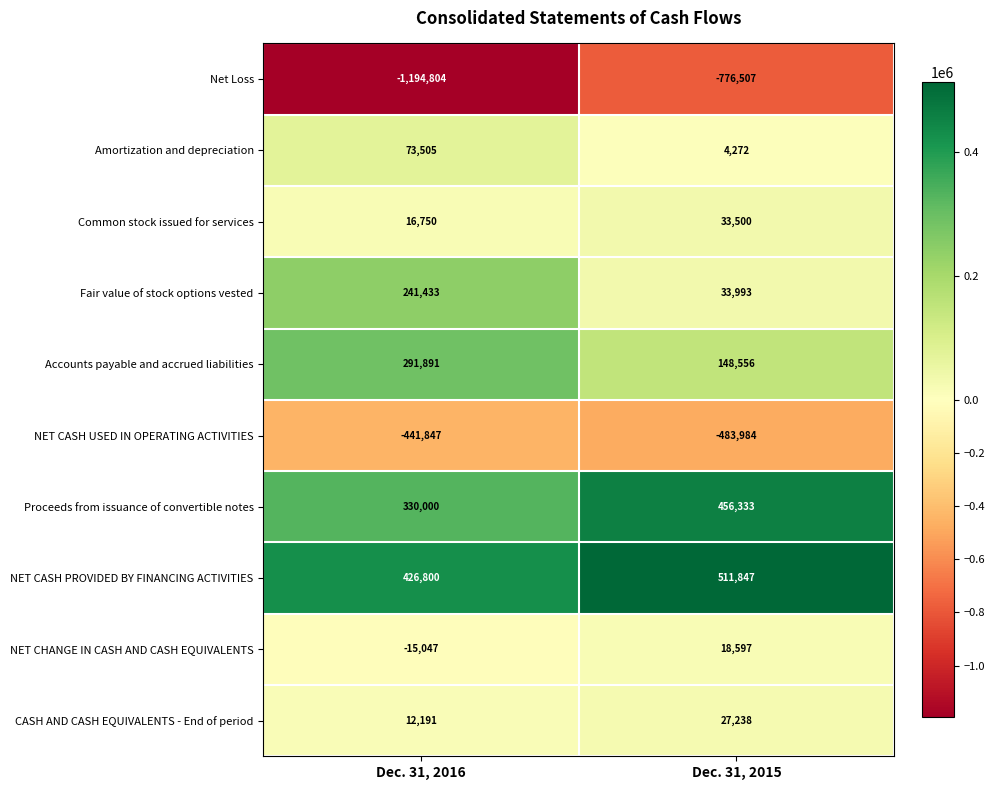

What is the difference between the highest and lowest values at Dec. 31, 2016?

1621604